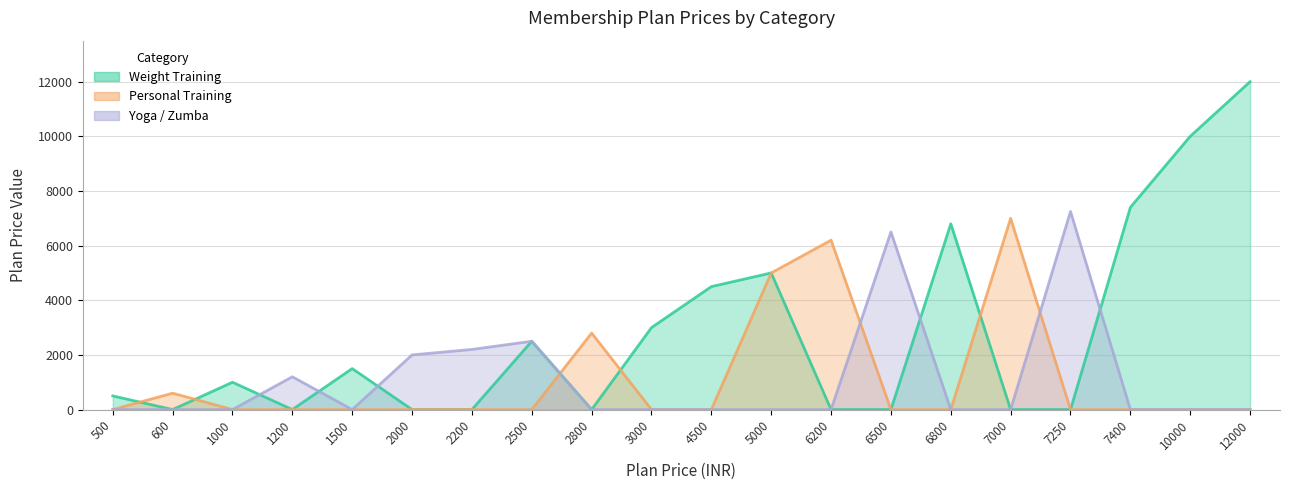

How many data points in Personal Training are above 0?

5